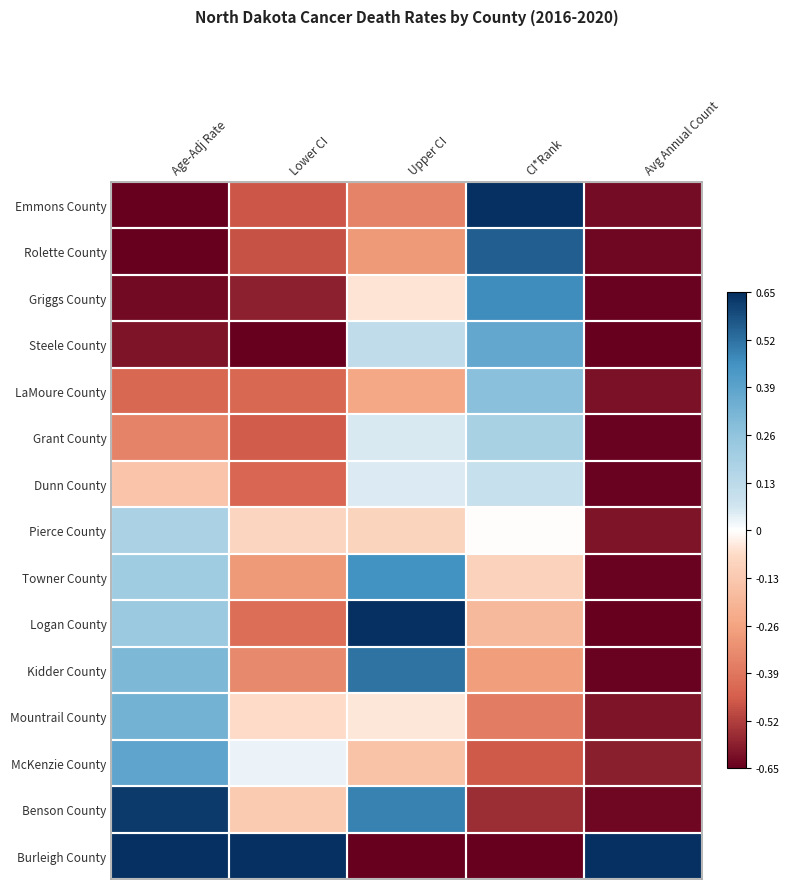

Reading right to left, transcribe all the data shown in this chart.

Emmons County: Avg Annual Count=-0.6	CI*Rank=0.6	Upper CI=-0.4	Lower CI=-0.5	Age-Adj Rate=-0.7
Rolette County: Avg Annual Count=-0.6	CI*Rank=0.6	Upper CI=-0.3	Lower CI=-0.5	Age-Adj Rate=-0.6
Griggs County: Avg Annual Count=-0.6	CI*Rank=0.5	Upper CI=-0.0	Lower CI=-0.6	Age-Adj Rate=-0.6
Steele County: Avg Annual Count=-0.7	CI*Rank=0.4	Upper CI=0.1	Lower CI=-0.7	Age-Adj Rate=-0.6
LaMoure County: Avg Annual Count=-0.6	CI*Rank=0.3	Upper CI=-0.2	Lower CI=-0.4	Age-Adj Rate=-0.4
Grant County: Avg Annual Count=-0.6	CI*Rank=0.2	Upper CI=0.1	Lower CI=-0.5	Age-Adj Rate=-0.4
Dunn County: Avg Annual Count=-0.6	CI*Rank=0.1	Upper CI=0.0	Lower CI=-0.4	Age-Adj Rate=-0.1
Pierce County: Avg Annual Count=-0.6	CI*Rank=-0.0	Upper CI=-0.1	Lower CI=-0.1	Age-Adj Rate=0.2
Towner County: Avg Annual Count=-0.6	CI*Rank=-0.1	Upper CI=0.5	Lower CI=-0.3	Age-Adj Rate=0.2
Logan County: Avg Annual Count=-0.7	CI*Rank=-0.2	Upper CI=0.6	Lower CI=-0.4	Age-Adj Rate=0.2
Kidder County: Avg Annual Count=-0.6	CI*Rank=-0.3	Upper CI=0.5	Lower CI=-0.3	Age-Adj Rate=0.3
Mountrail County: Avg Annual Count=-0.6	CI*Rank=-0.4	Upper CI=-0.0	Lower CI=-0.1	Age-Adj Rate=0.3
McKenzie County: Avg Annual Count=-0.6	CI*Rank=-0.5	Upper CI=-0.1	Lower CI=0.0	Age-Adj Rate=0.4
Benson County: Avg Annual Count=-0.6	CI*Rank=-0.6	Upper CI=0.5	Lower CI=-0.1	Age-Adj Rate=0.6
Burleigh County: Avg Annual Count=0.6	CI*Rank=-0.7	Upper CI=-0.7	Lower CI=0.6	Age-Adj Rate=0.6